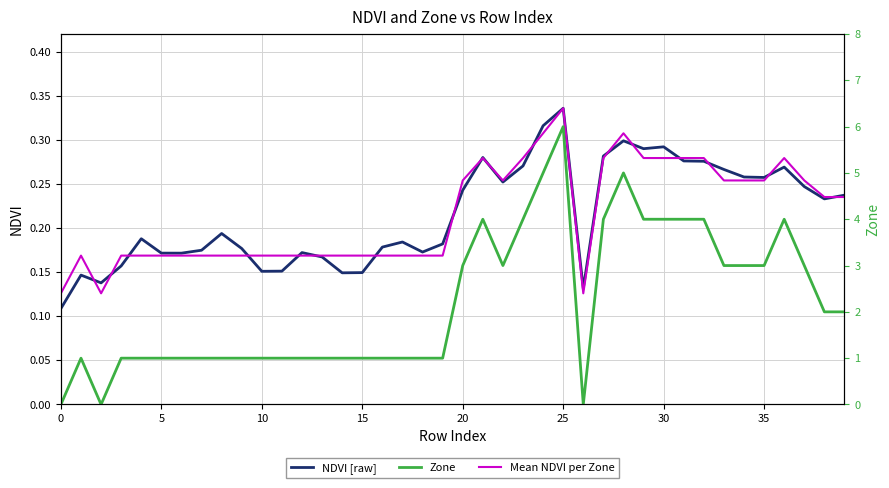

Between 35 and 12, which is larger?

35